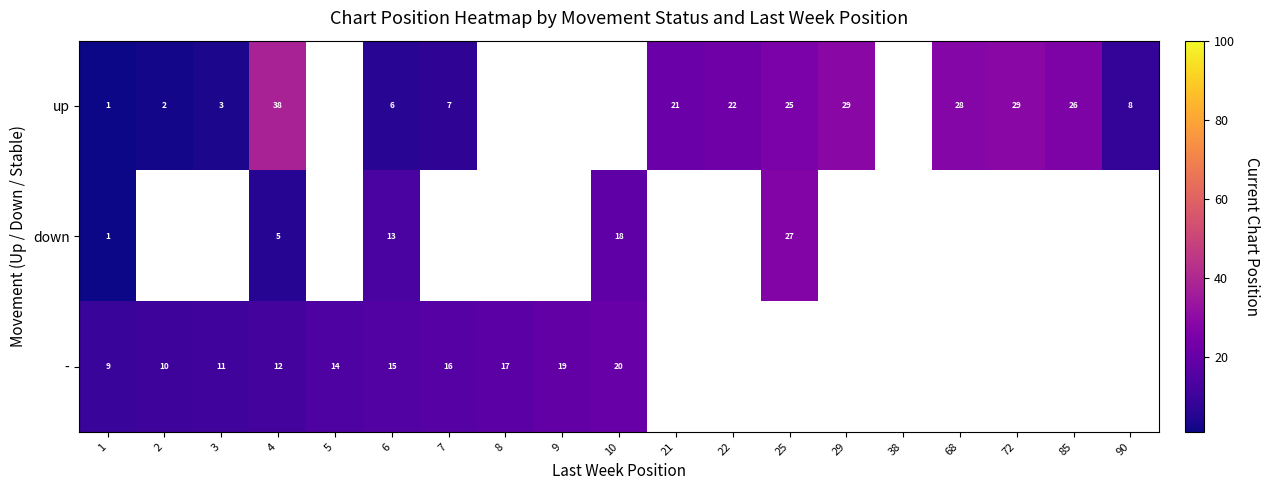

What is the sum of the up values at 85 and 90?

34